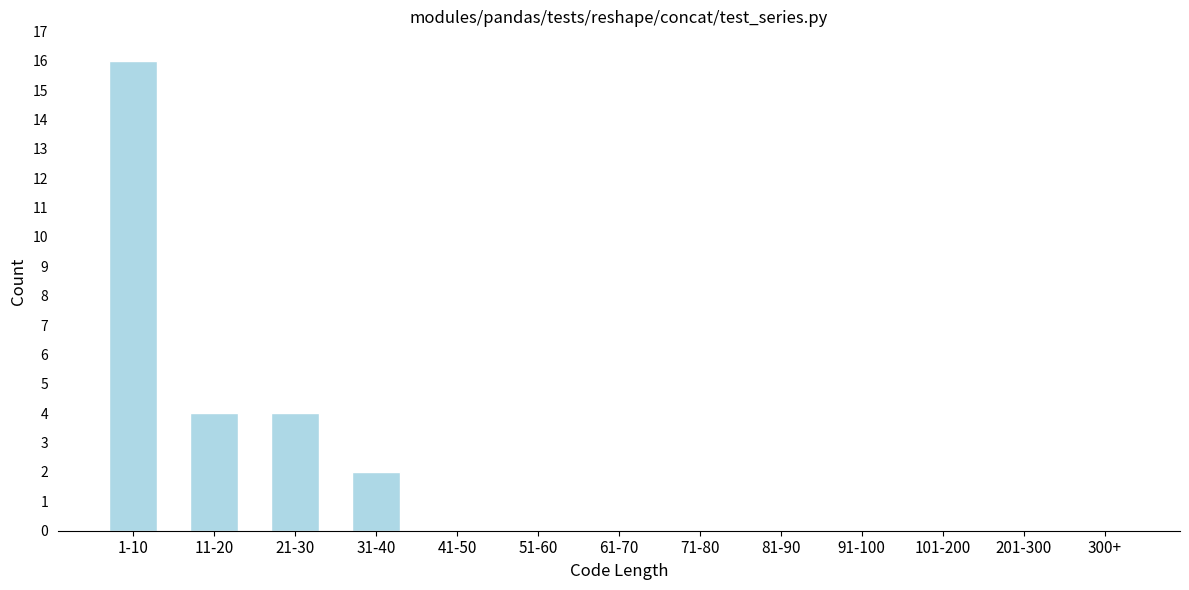

Reading left to right, extract all data points from this chart.

1-10=16	11-20=4	21-30=4	31-40=2	41-50=0	51-60=0	61-70=0	71-80=0	81-90=0	91-100=0	101-200=0	201-300=0	300+=0